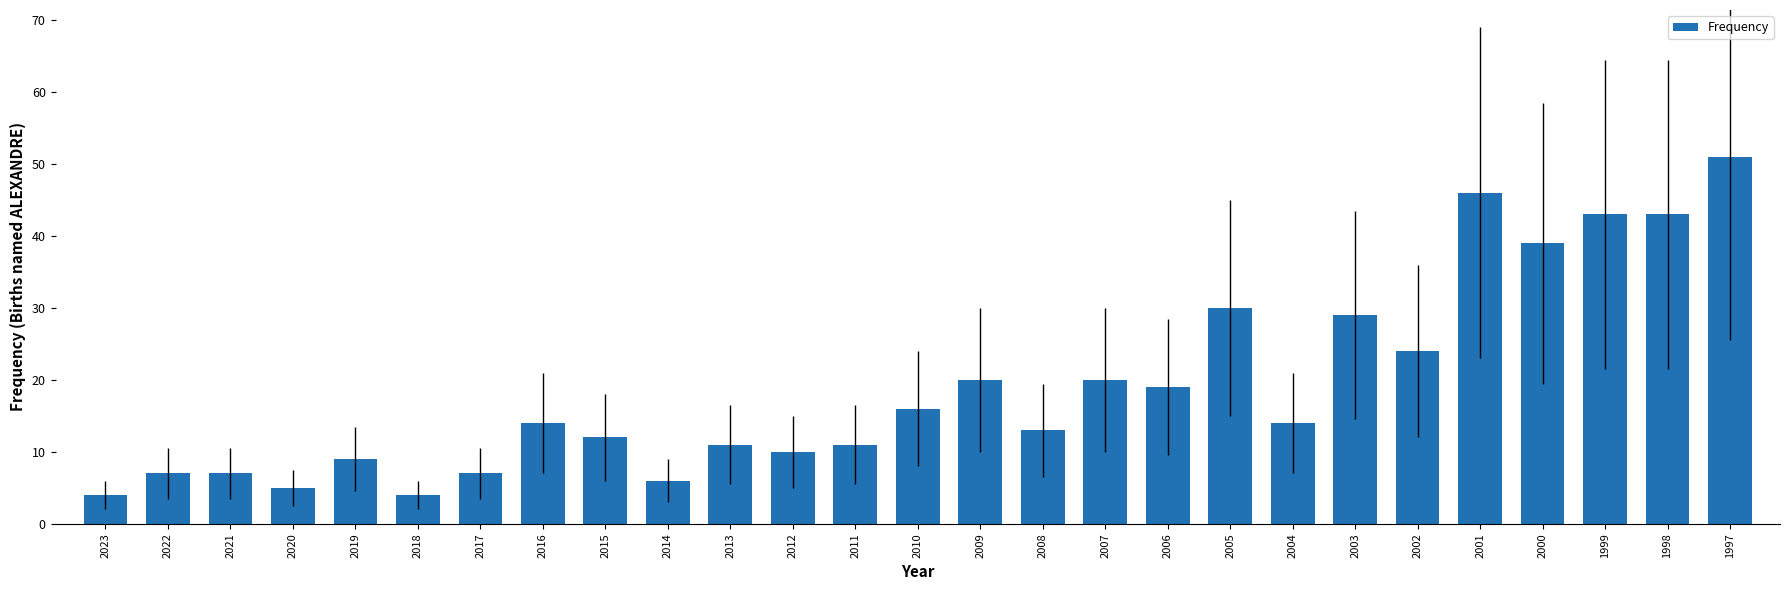

What is the minimum value shown in the chart?

4